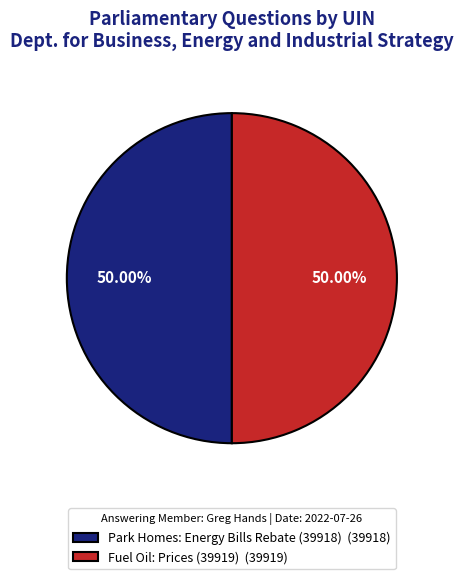

Approximately how many times larger is the value at Fuel Oil: Prices (39919) (39919) compared to Park Homes: Energy Bills Rebate (39918) (39918)?

1.0